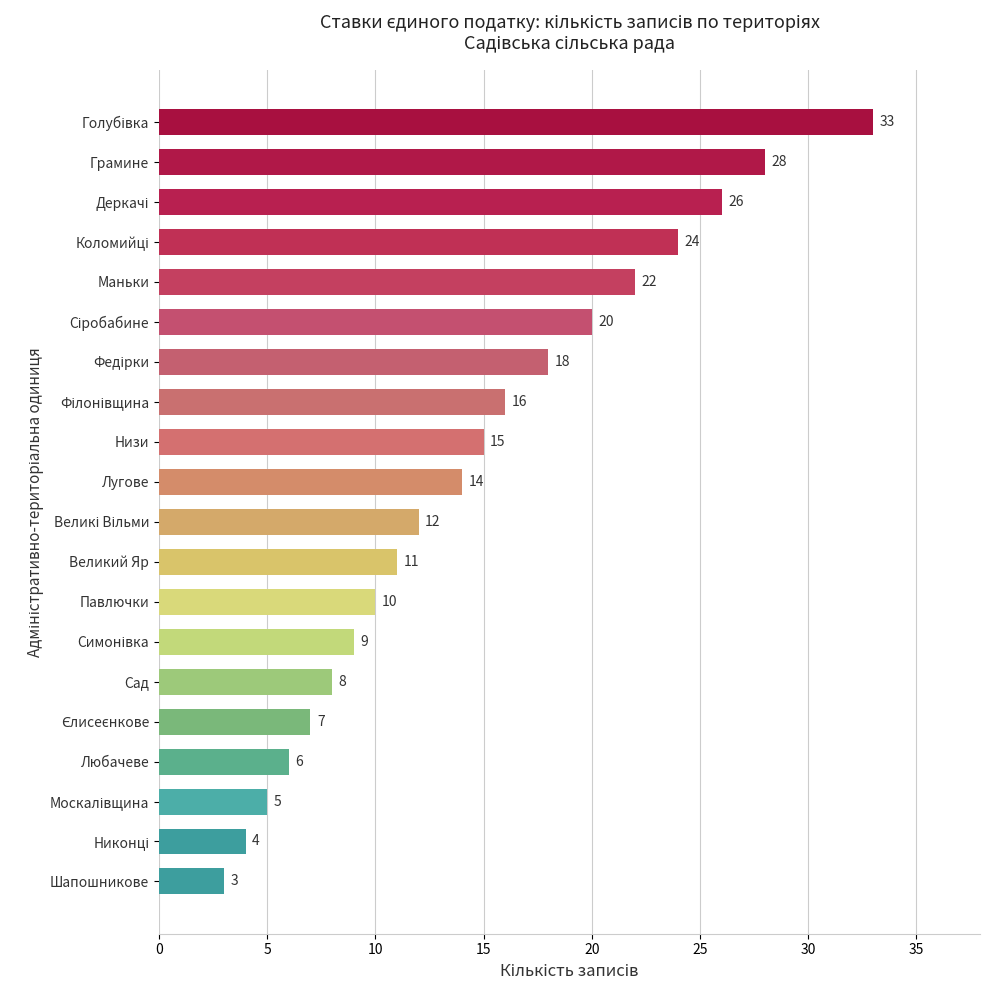

What is the difference between the second highest and minimum values?

25